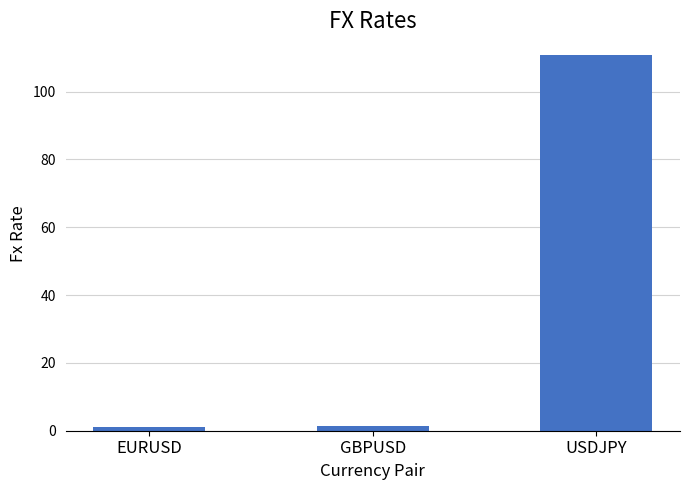

What is the difference between the maximum and minimum values?

109.5